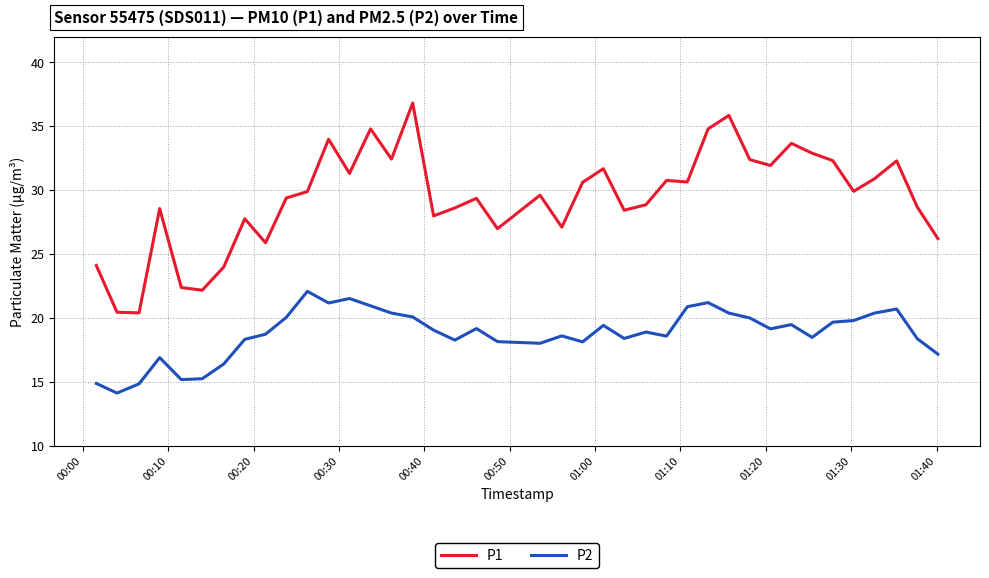

True or false: P2 and P1 intersect in this chart.

False